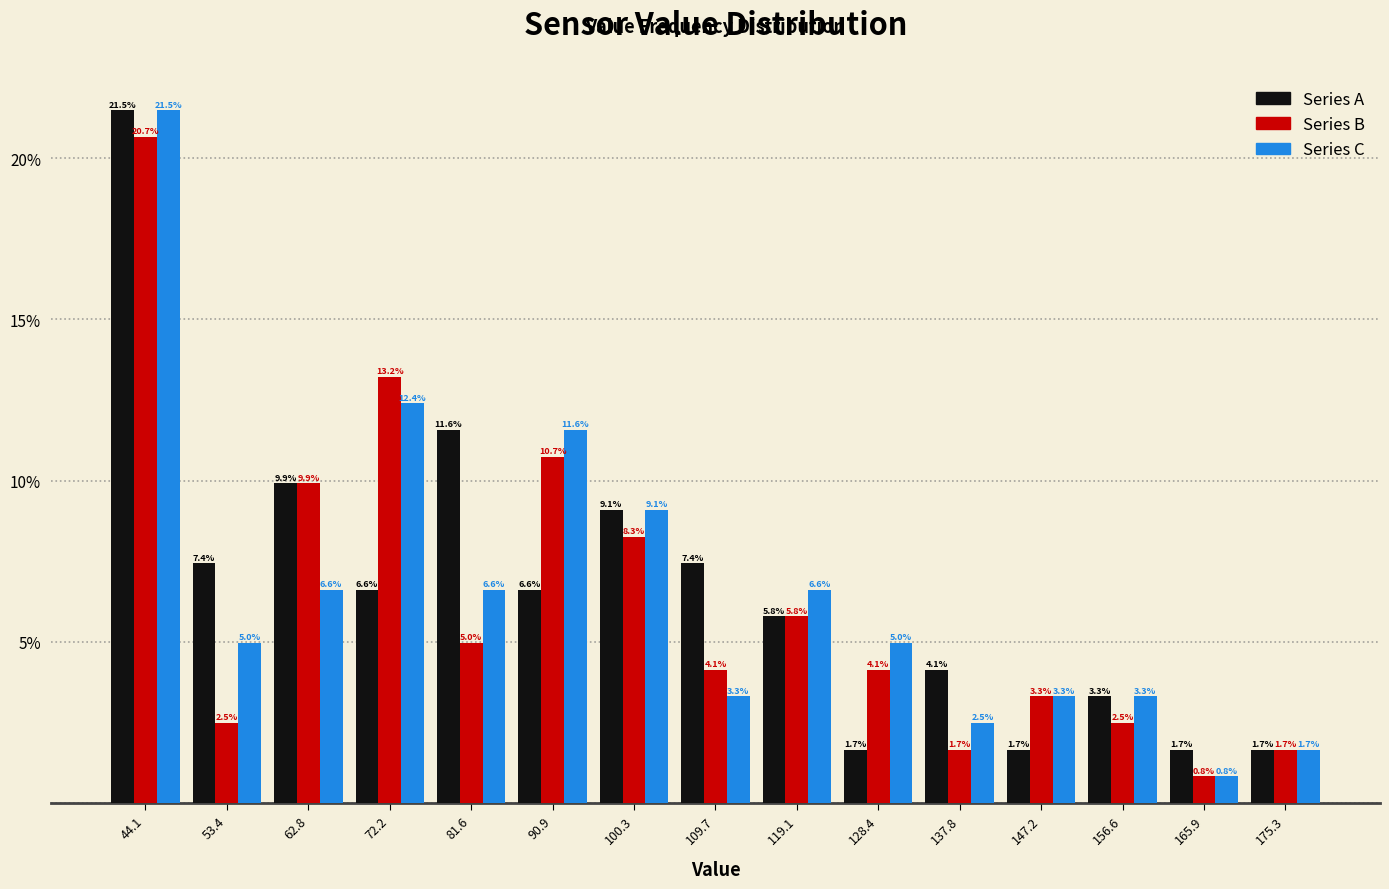

Reading left to right, transcribe this chart: for each range on the x-axis, give the height of each series' bar. The bar edges are not printed on the chart, so give them approximately, as read against the axis.

39 to 49: Series A=21.5	Series B=20.7	Series C=21.5
49 to 58: Series A=7.4	Series B=2.5	Series C=5.0
58 to 68: Series A=9.9	Series B=9.9	Series C=6.6
68 to 77: Series A=6.6	Series B=13.2	Series C=12.4
77 to 86: Series A=11.6	Series B=5.0	Series C=6.6
86 to 96: Series A=6.6	Series B=10.7	Series C=11.6
96 to 105: Series A=9.1	Series B=8.3	Series C=9.1
105 to 114: Series A=7.4	Series B=4.1	Series C=3.3
114 to 124: Series A=5.8	Series B=5.8	Series C=6.6
124 to 133: Series A=1.7	Series B=4.1	Series C=5.0
133 to 143: Series A=4.1	Series B=1.7	Series C=2.5
143 to 152: Series A=1.7	Series B=3.3	Series C=3.3
152 to 161: Series A=3.3	Series B=2.5	Series C=3.3
161 to 171: Series A=1.7	Series B=0.8	Series C=0.8
171 to 180: Series A=1.7	Series B=1.7	Series C=1.7